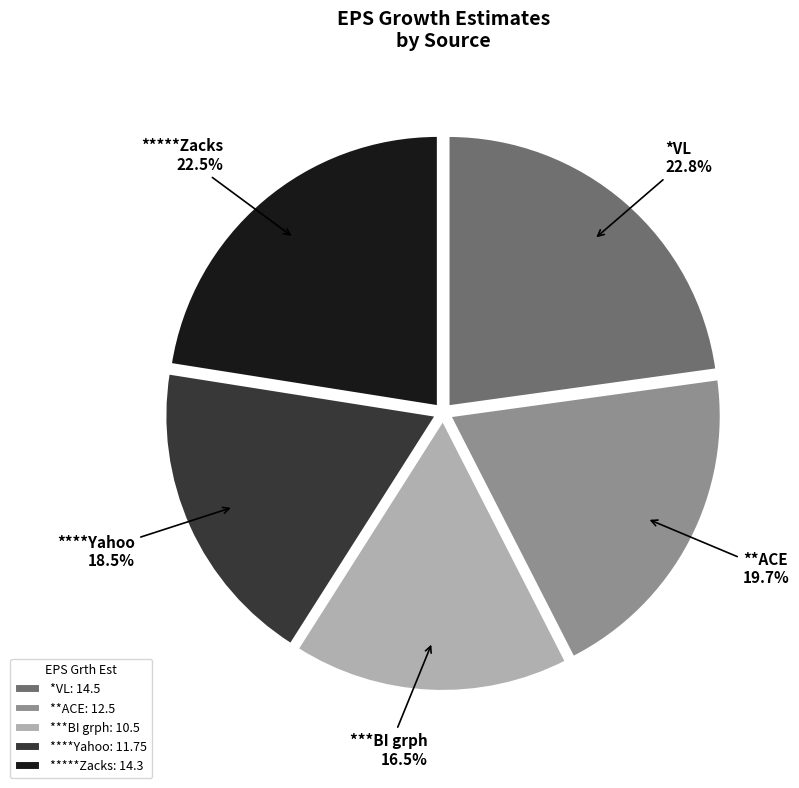

What percentage is the *VL slice, to the nearest percent?

23%